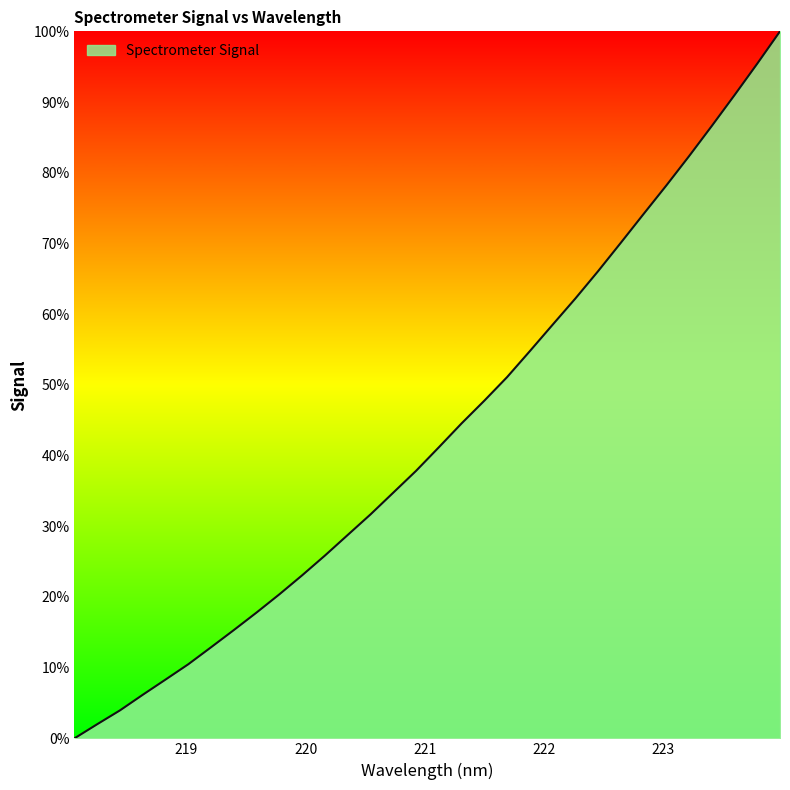

What is the greatest value displayed?

100.0